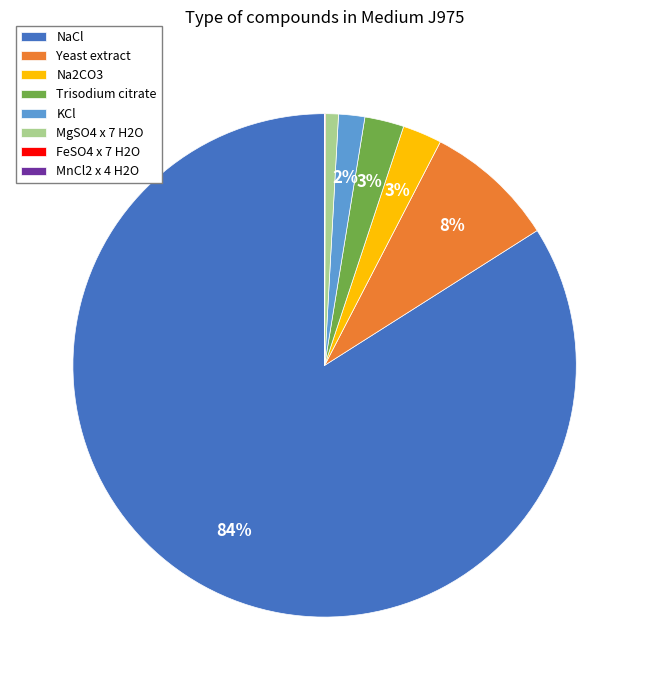

What is the majority slice?

NaCl